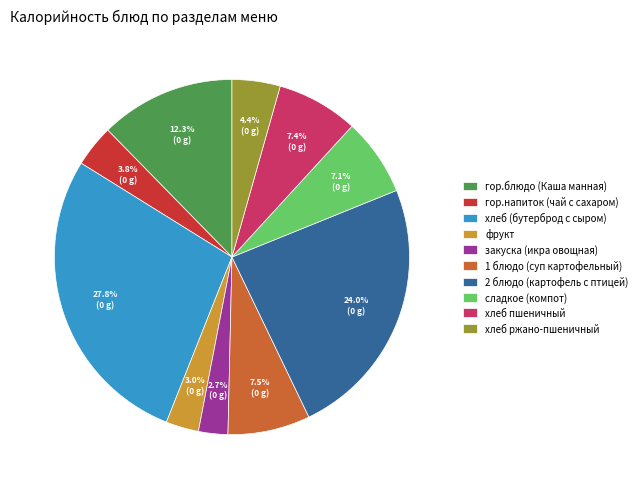

How many segments does this pie chart have?

10